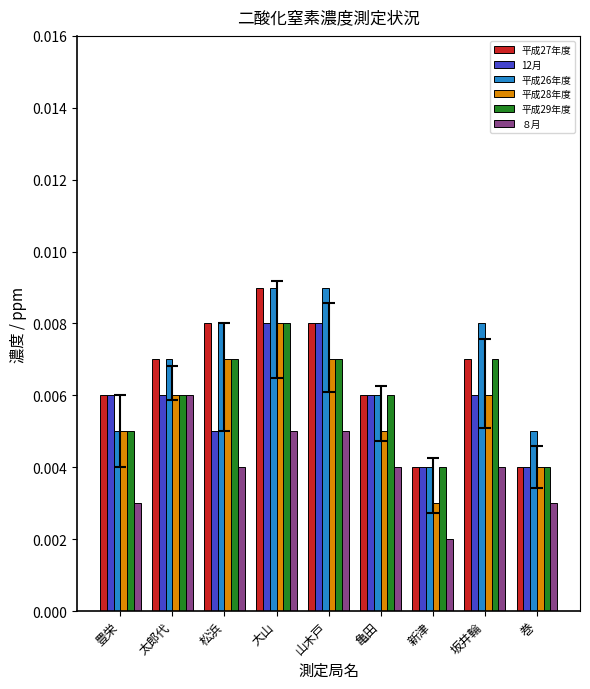

At which category does the chart reach its minimum across all series?

新津